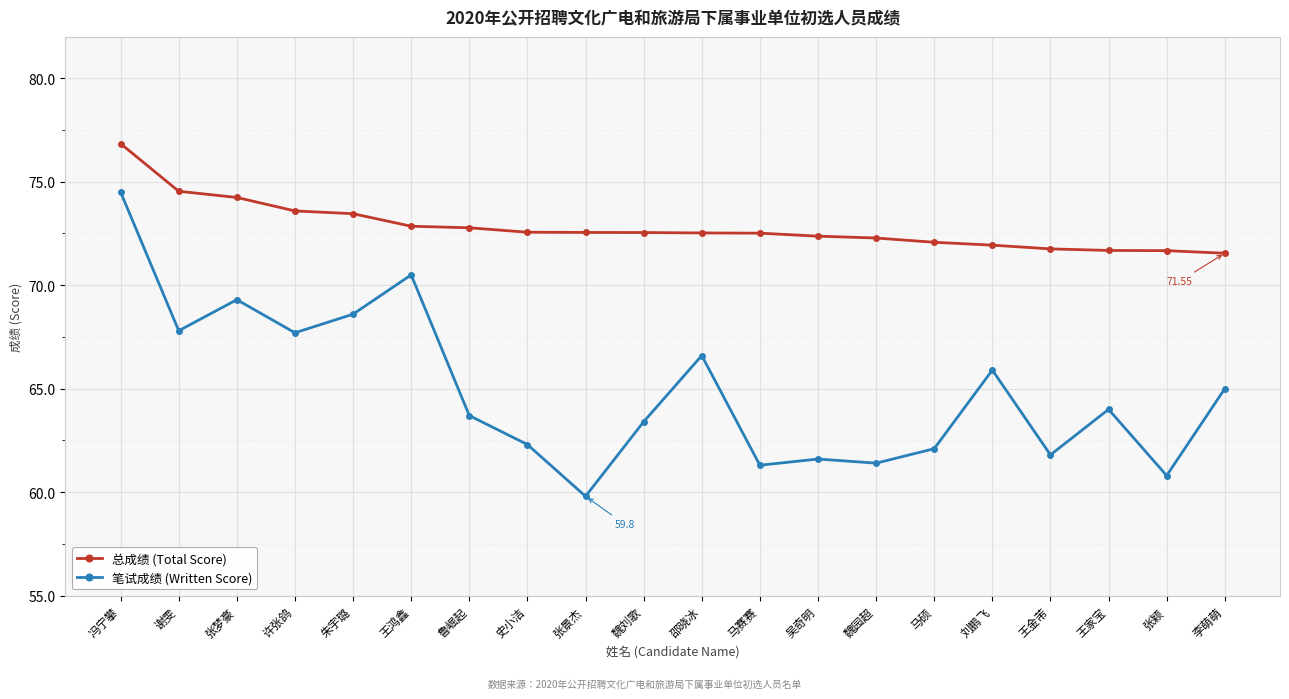

Is the value of 总成绩 (Total Score) at 张颖 greater than the value of 笔试成绩 (Written Score) at 马赛赛?

Yes